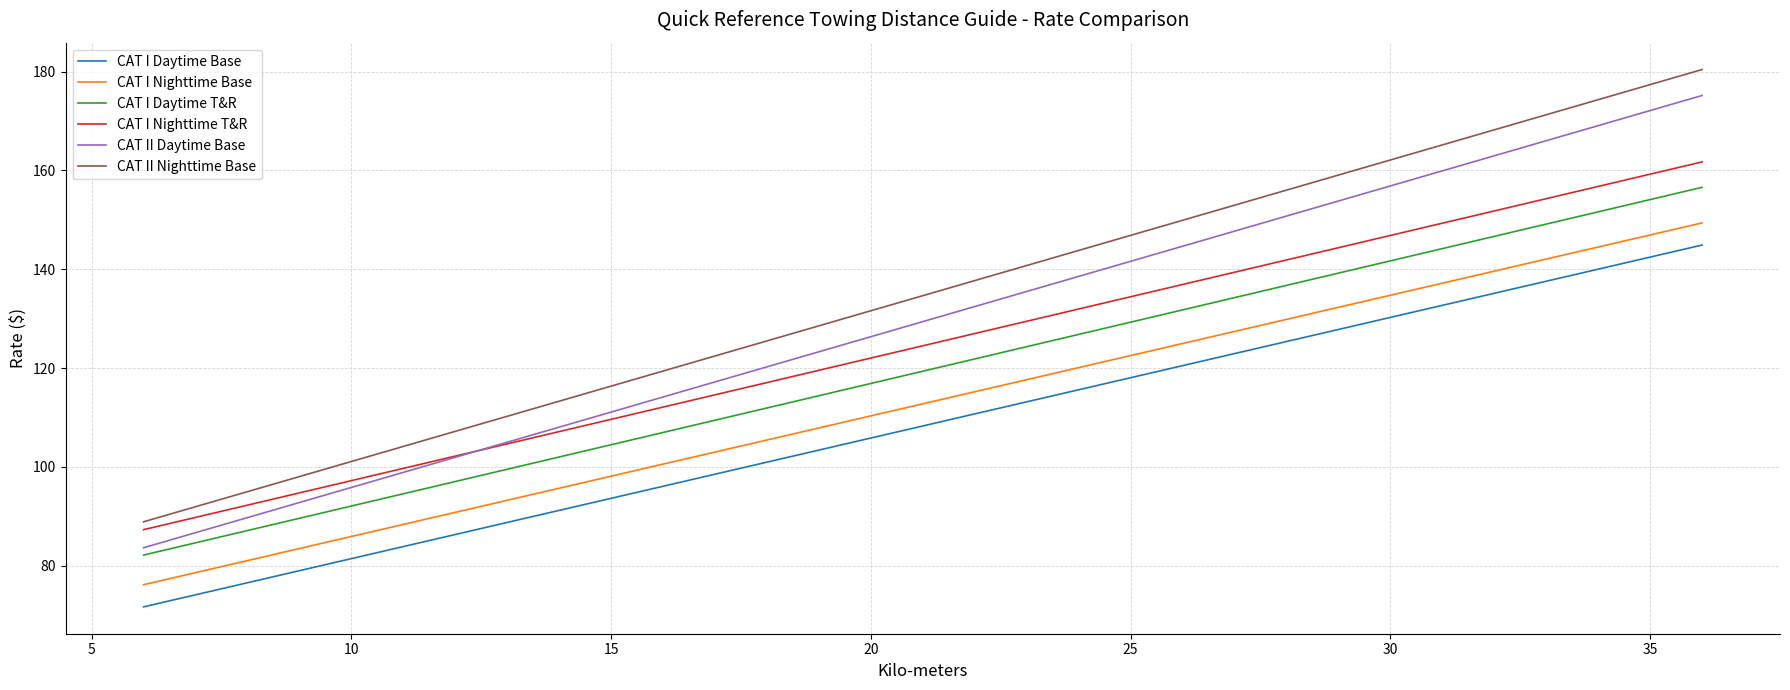

What is the difference between the maximum and minimum values in the CAT II Daytime Base series?

91.5